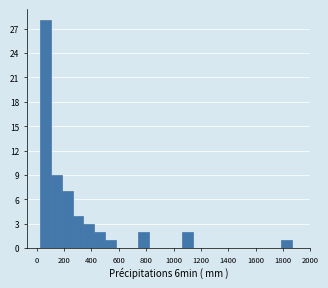

What is the height of the bar covering 1060 to 1140 on the x-axis? Neither the bar edges nor the heights are printed on the chart, so give them approximately, as read against the axes.

2